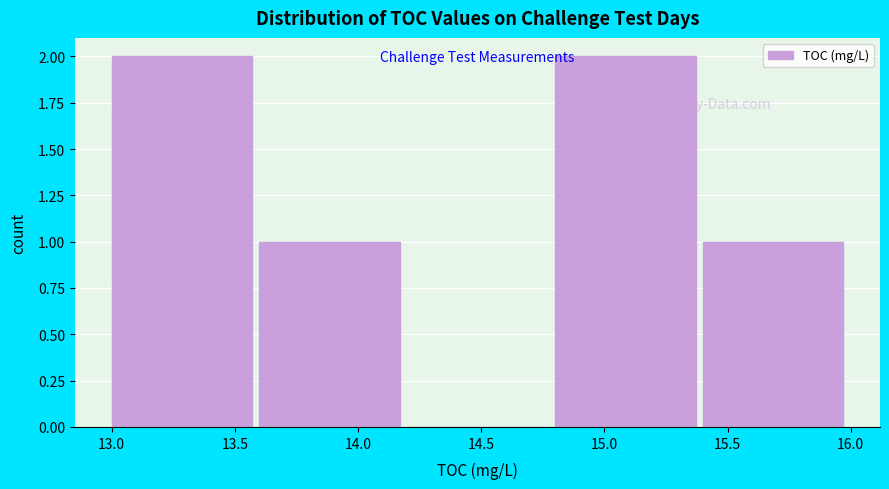

Reading left to right, transcribe this chart: for each bar, give the range it covers on the x-axis and its height. The values are not printed on the chart, so give them approximately, as read against the axis.

13.0 to 13.6: 2
13.6 to 14.2: 1
14.2 to 14.8: 0
14.8 to 15.4: 2
15.4 to 16.0: 1